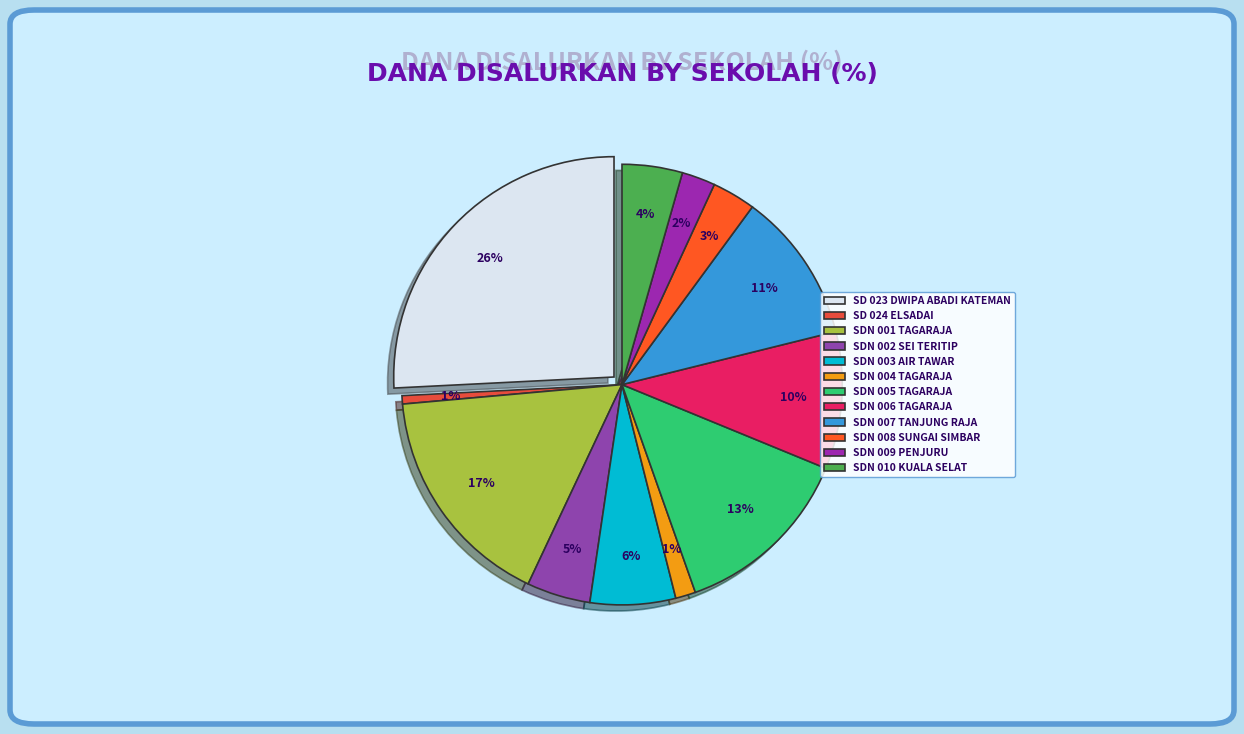

Which category has the smallest portion of the pie?

SD 024 ELSADAI